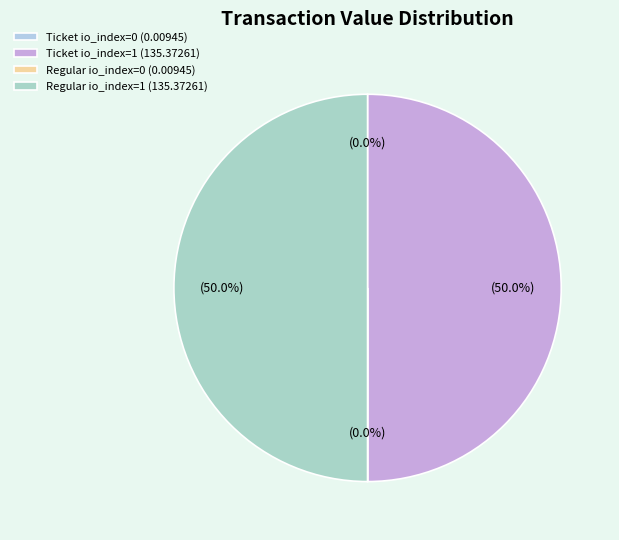

To the nearest percent, what is the average slice percentage?

25%